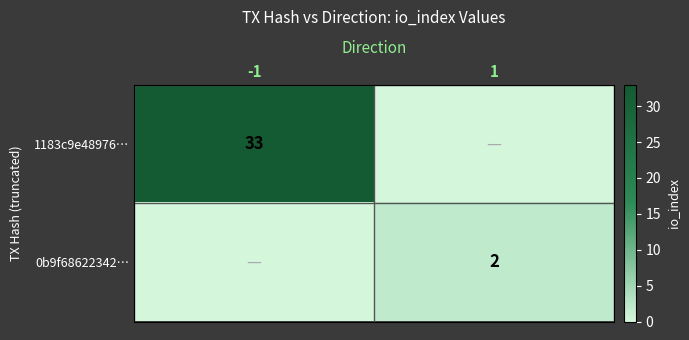

How many categories are shown in the chart?

2